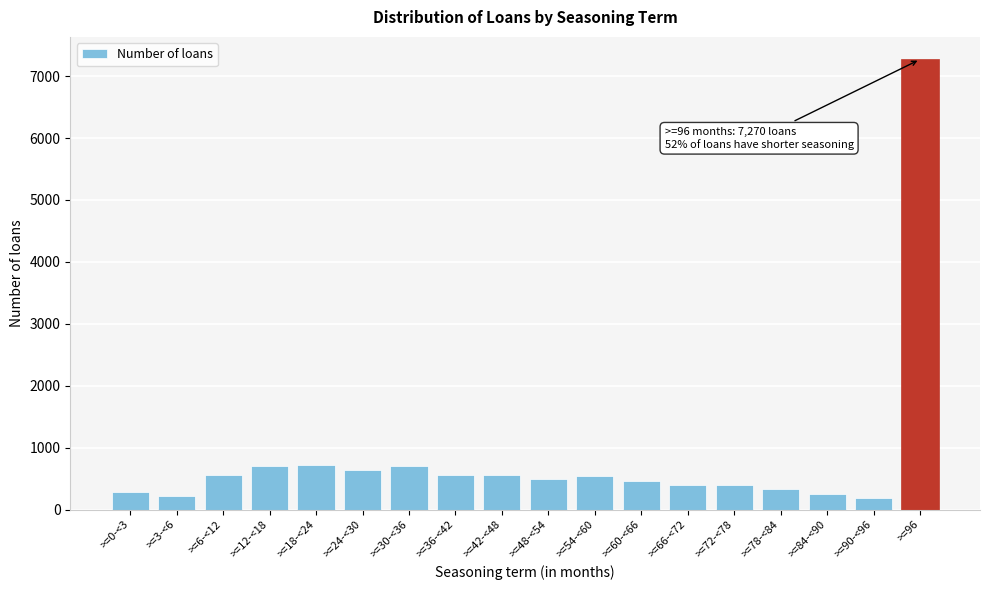

What is the change in value from >=18-<24 to >=36-<42?

-154